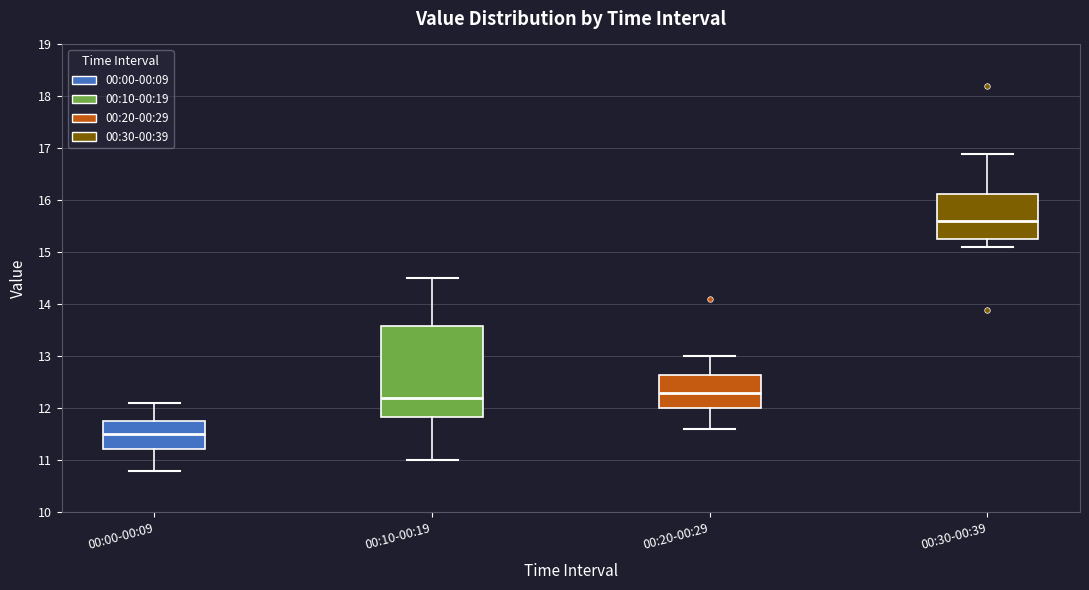

Reading left to right, transcribe this box plot: for each box, give where its median line is, the range the box spans, and where its two whiskers end, as read against the y-axis. The values are not printed on the chart, so give them approximately, as read against the axis.

00:00-00:09: median 11.5, box 11.2 to 11.8, whiskers 10.8 to 12.1
00:10-00:19: median 12.2, box 11.8 to 13.6, whiskers 11.0 to 14.5
00:20-00:29: median 12.3, box 12.0 to 12.7, whiskers 11.6 to 13.0
00:30-00:39: median 15.6, box 15.3 to 16.1, whiskers 15.1 to 16.9